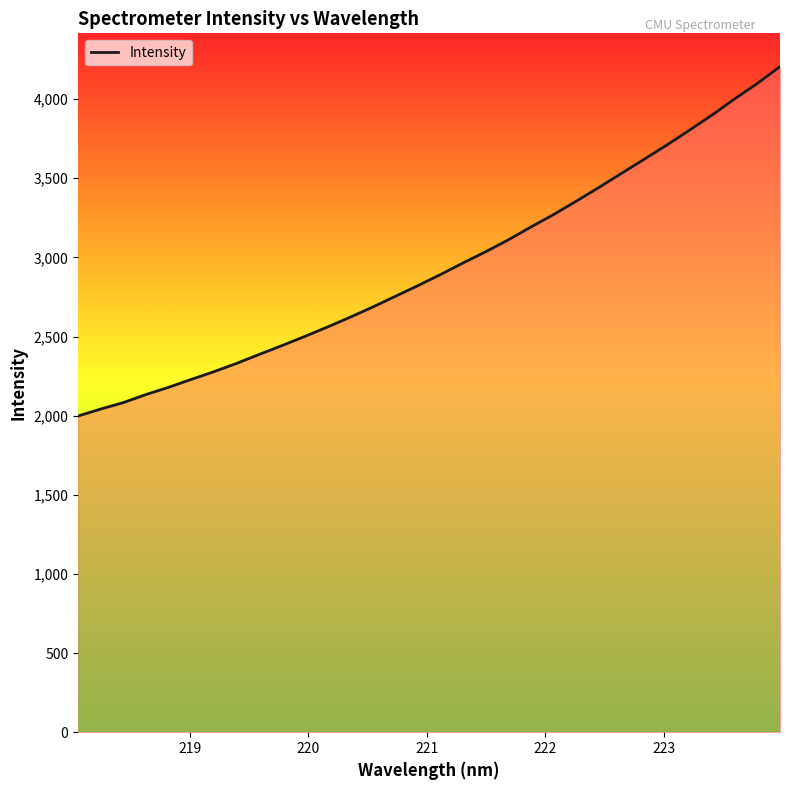

What is the average value?

2943.4